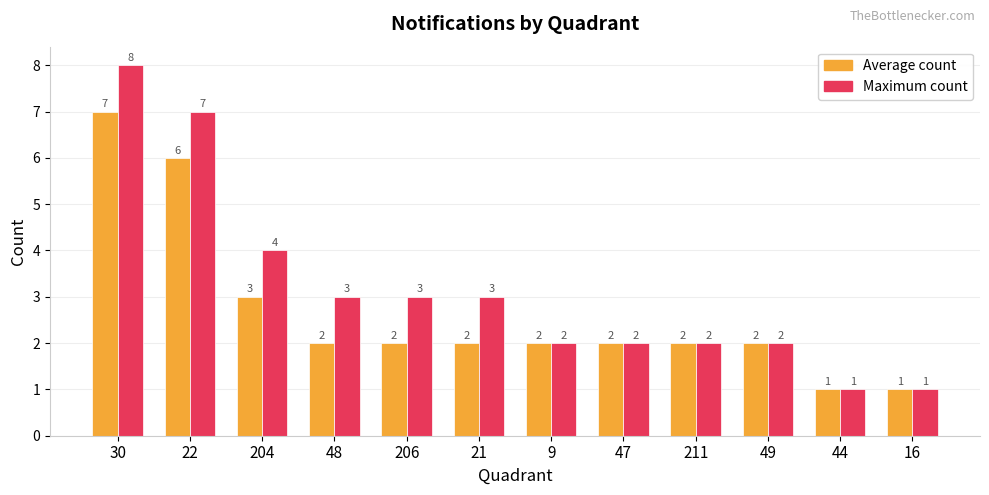

Is it true that Maximum count equals 3 at 206?

True